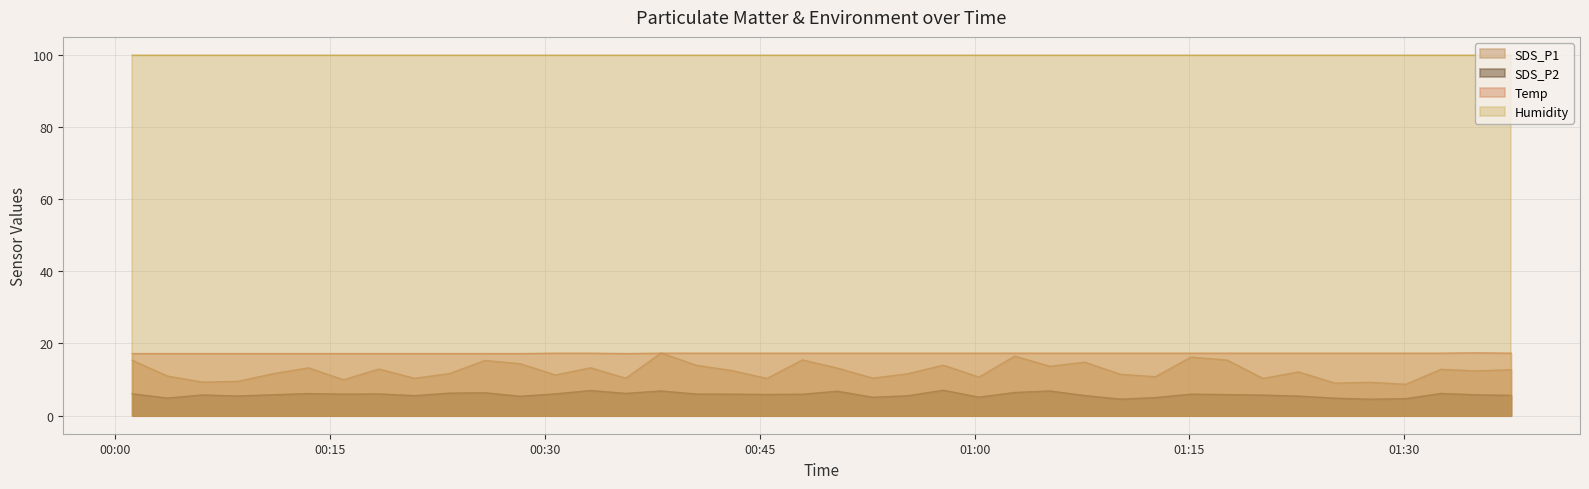

In SDS_P2, how many points are higher than both neighbors (excluding endpoints)?

11